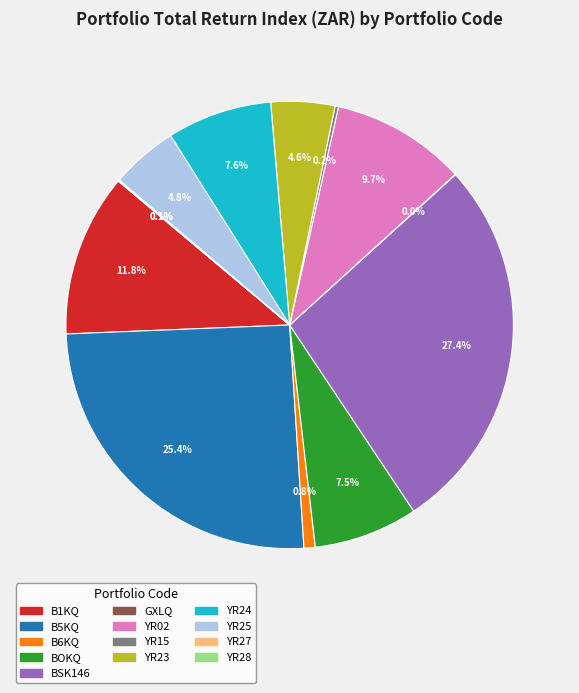

How much of the chart is everything except B1KQ?

88.2%